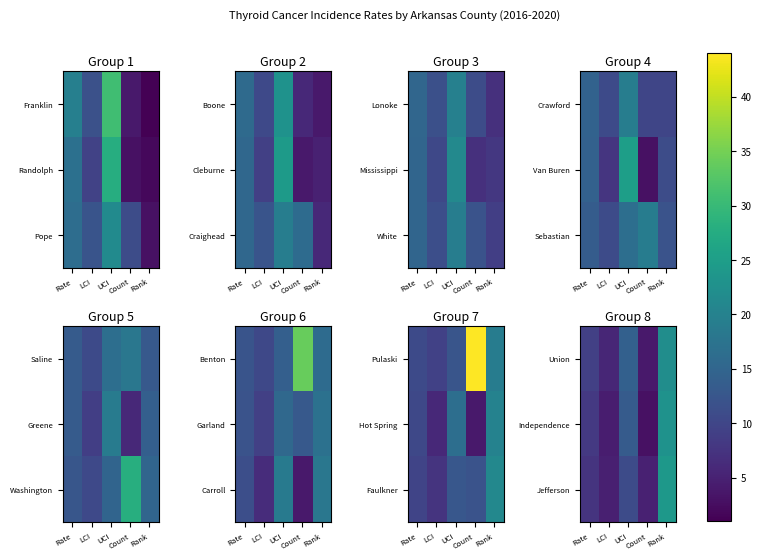

At which category is the sum across all series the highest?

Rank